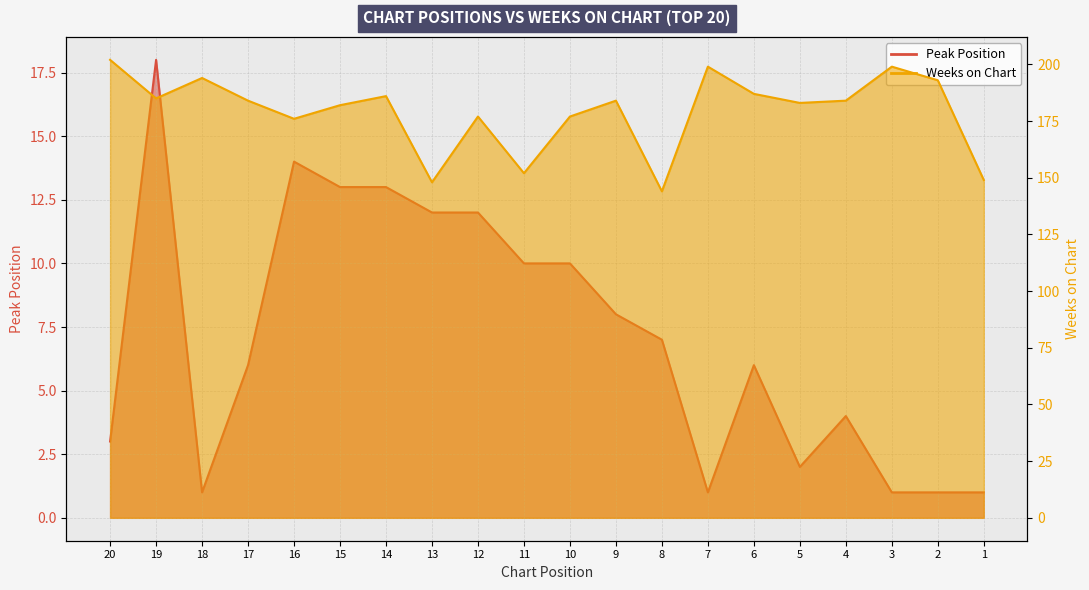

At which category does Weeks on Chart reach its first local valley?

5